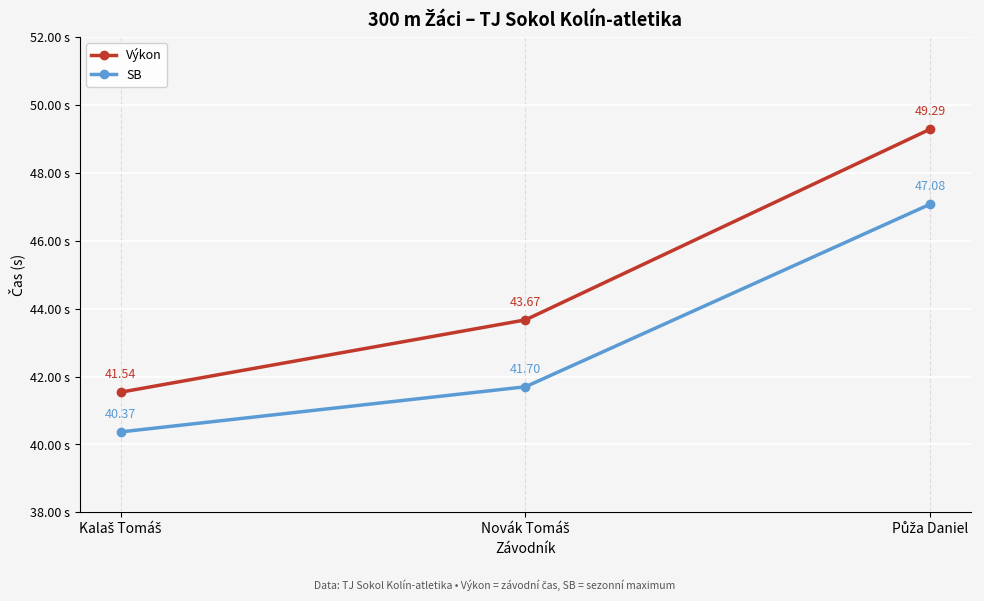

Which series has the largest range (max minus min)?

Výkon